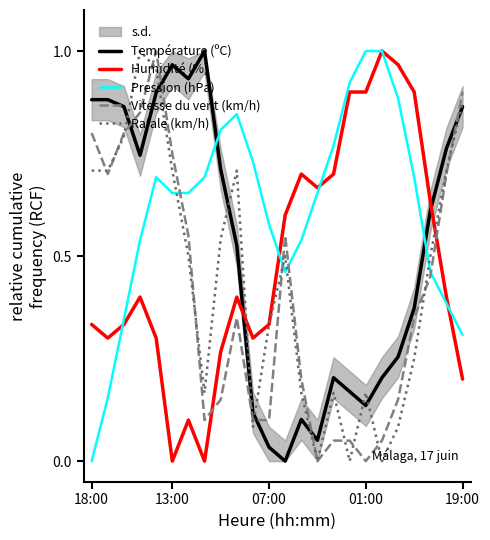

What is the label of the 13th point from the left?

12